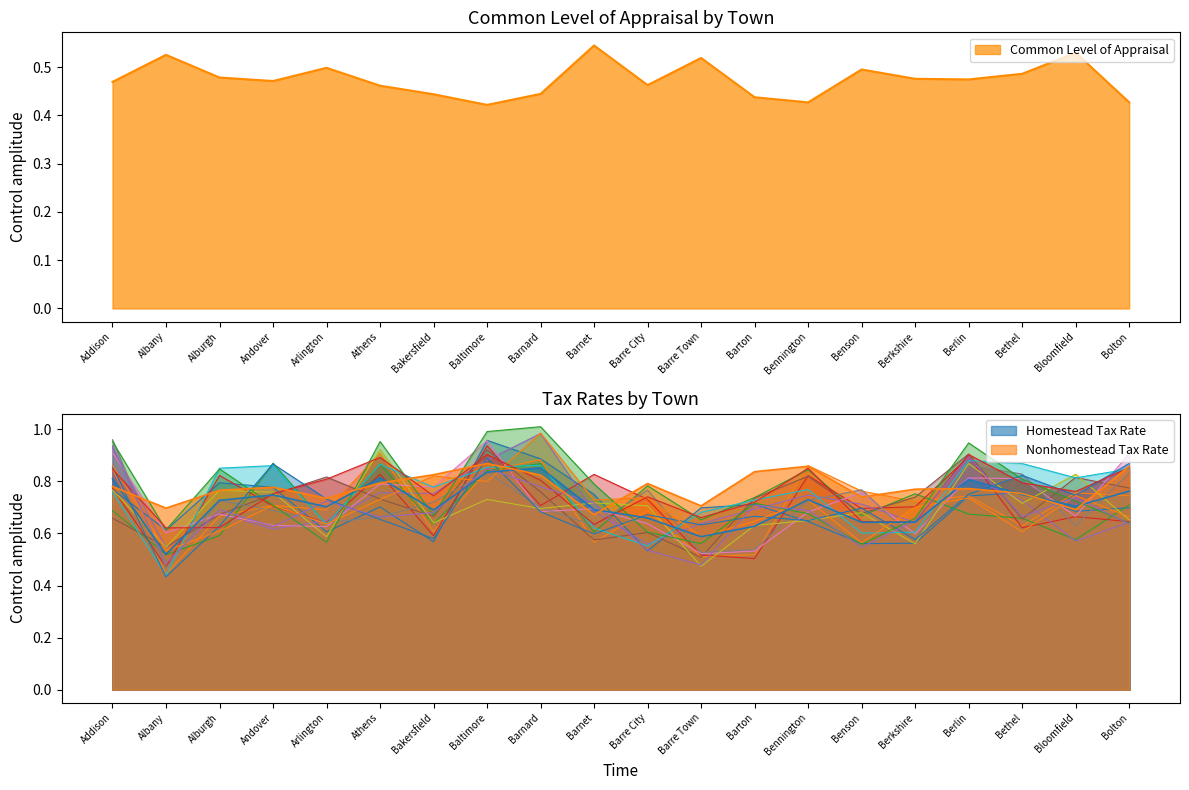

Read the Homestead Tax Rate value at Bethel.

0.7